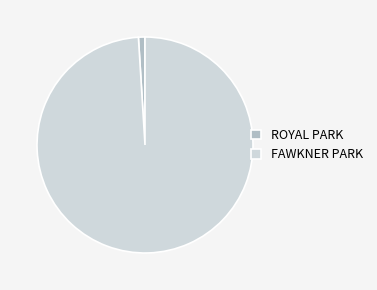

Rank the categories by value from lowest to highest.

ROYAL PARK, FAWKNER PARK